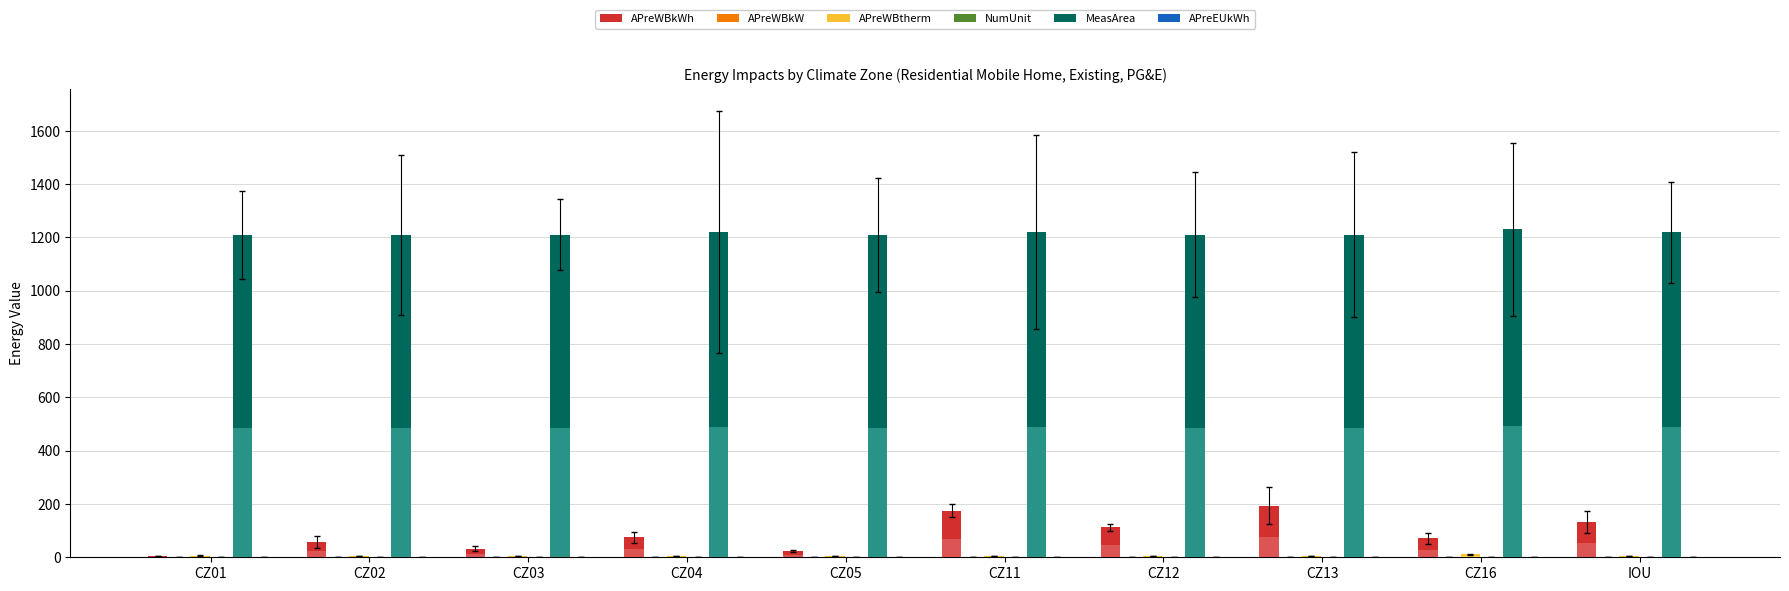

Which series has the largest range (max minus min)?

APreWBkWh